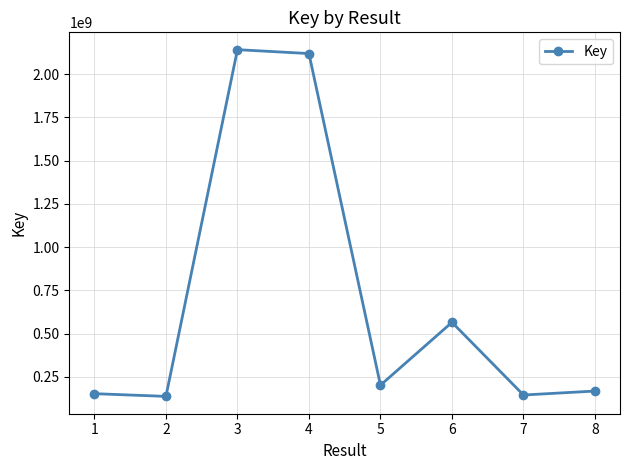

The value at 4 is 2119990182. True or false?

True